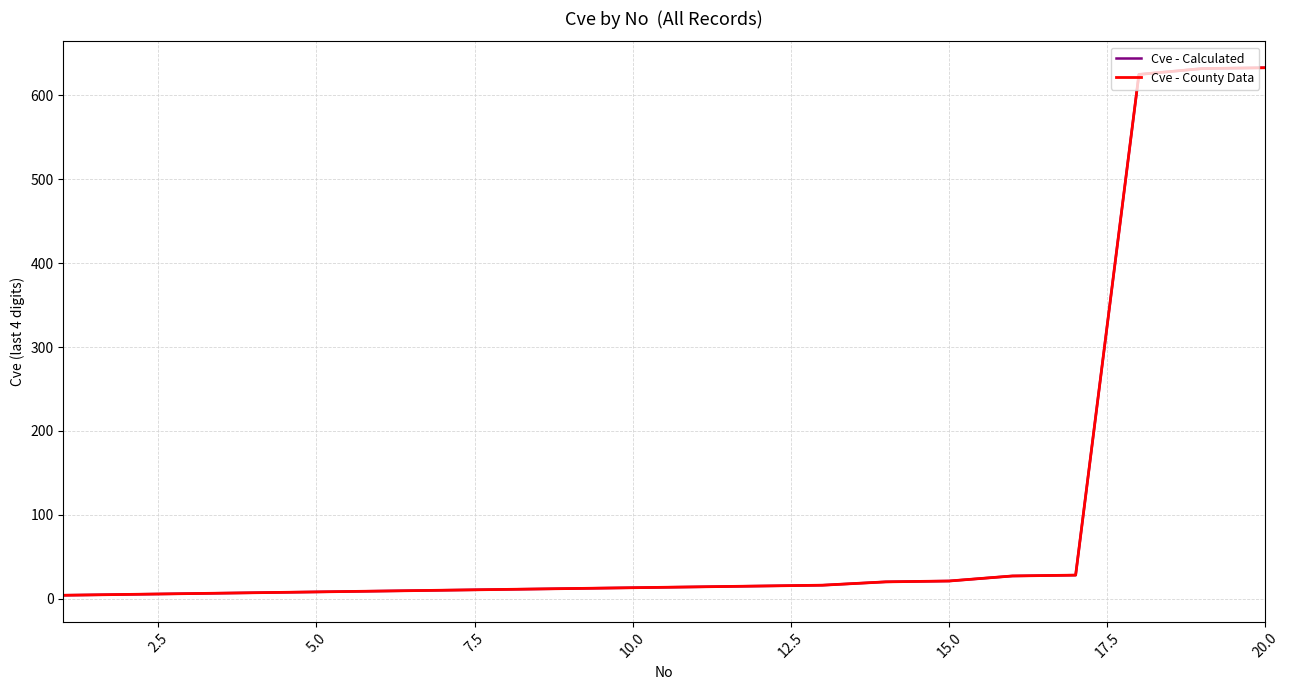

Does the chart display data point markers on the line(s)?

No